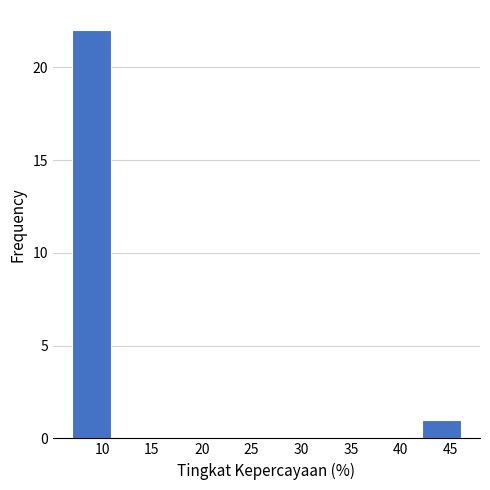

How tall is the bar that spans 42.1 to 46.0 on the x-axis? Neither the bar edges nor the heights are printed on the chart, so give them approximately, as read against the axes.

1